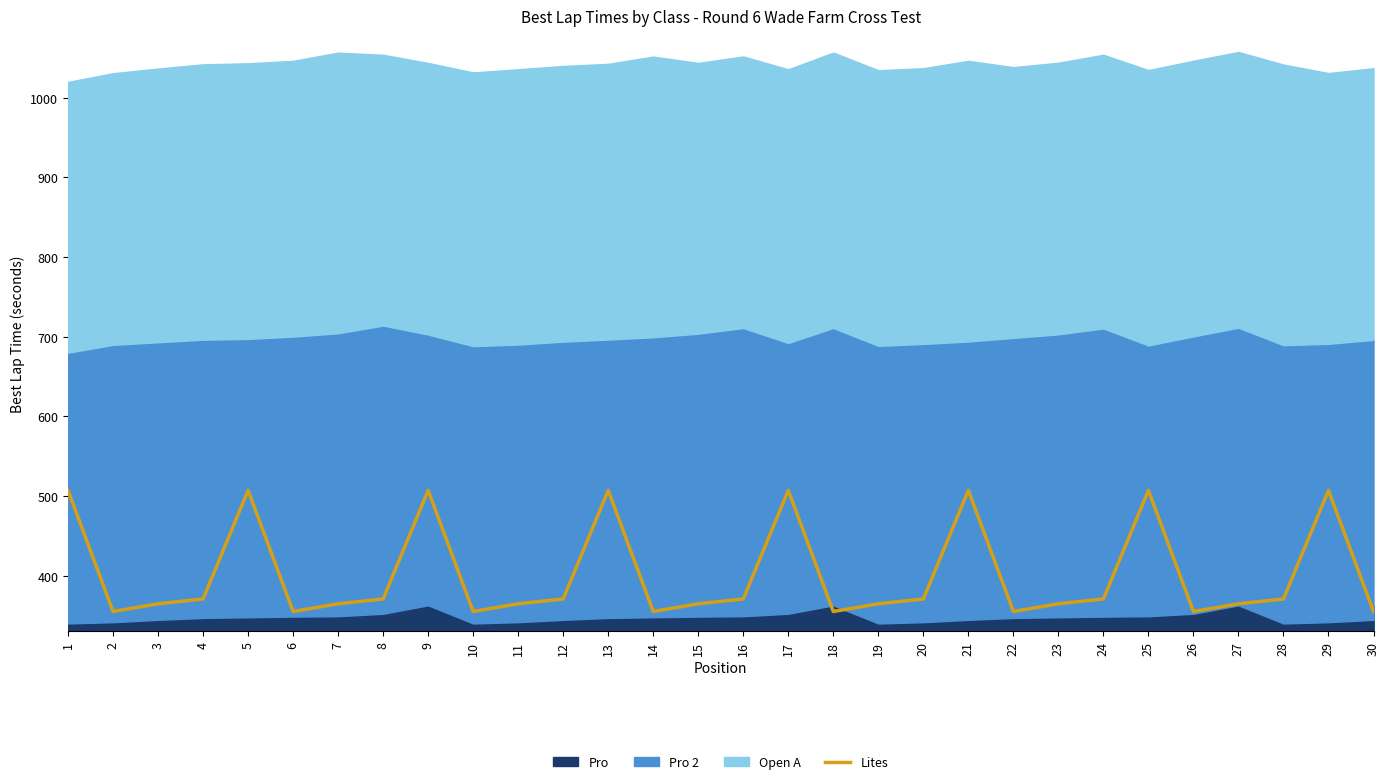

Which label corresponds to the largest value in the chart?

1